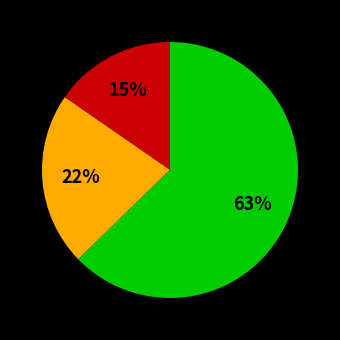

Does any single category account for the majority?

Yes